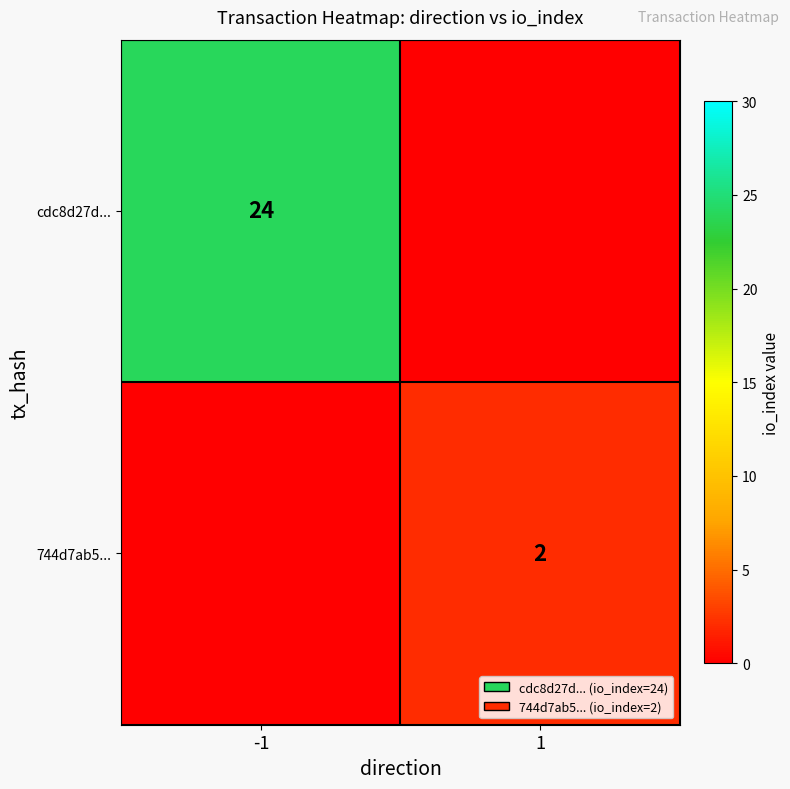

True or false: 744d7ab5... has a value of 1 at 1.

False